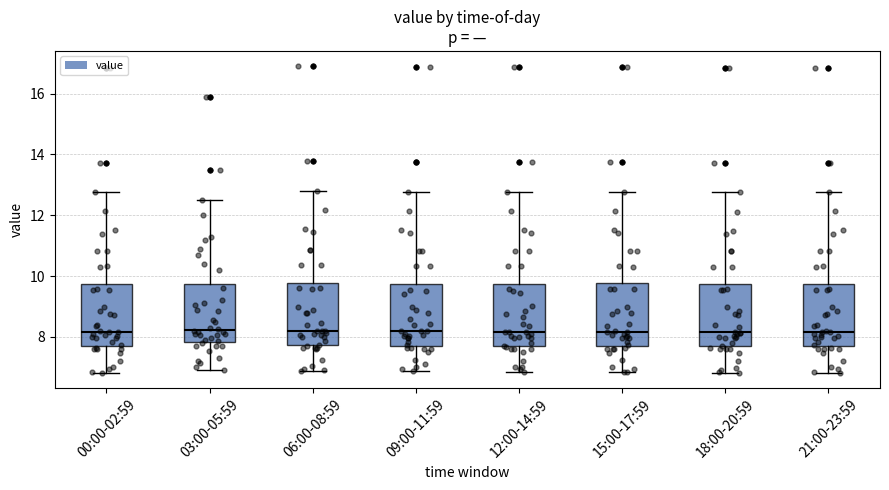

Reading left to right, transcribe this box plot: for each box, give where its median line is, the range the box spans, and where its two whiskers end, as read against the y-axis. The values are not printed on the chart, so give them approximately, as read against the axis.

00:00-02:59: median 8.2, box 7.6 to 9.8, whiskers 6.8 to 12.8
03:00-05:59: median 8.2, box 7.8 to 9.8, whiskers 7.0 to 12.6
06:00-08:59: median 8.2, box 7.8 to 9.8, whiskers 6.8 to 12.8
09:00-11:59: median 8.2, box 7.8 to 9.8, whiskers 6.8 to 12.8
12:00-14:59: median 8.2, box 7.8 to 9.8, whiskers 6.8 to 12.8
15:00-17:59: median 8.2, box 7.8 to 9.8, whiskers 6.8 to 12.8
18:00-20:59: median 8.2, box 7.6 to 9.8, whiskers 6.8 to 12.8
21:00-23:59: median 8.2, box 7.6 to 9.8, whiskers 6.8 to 12.8